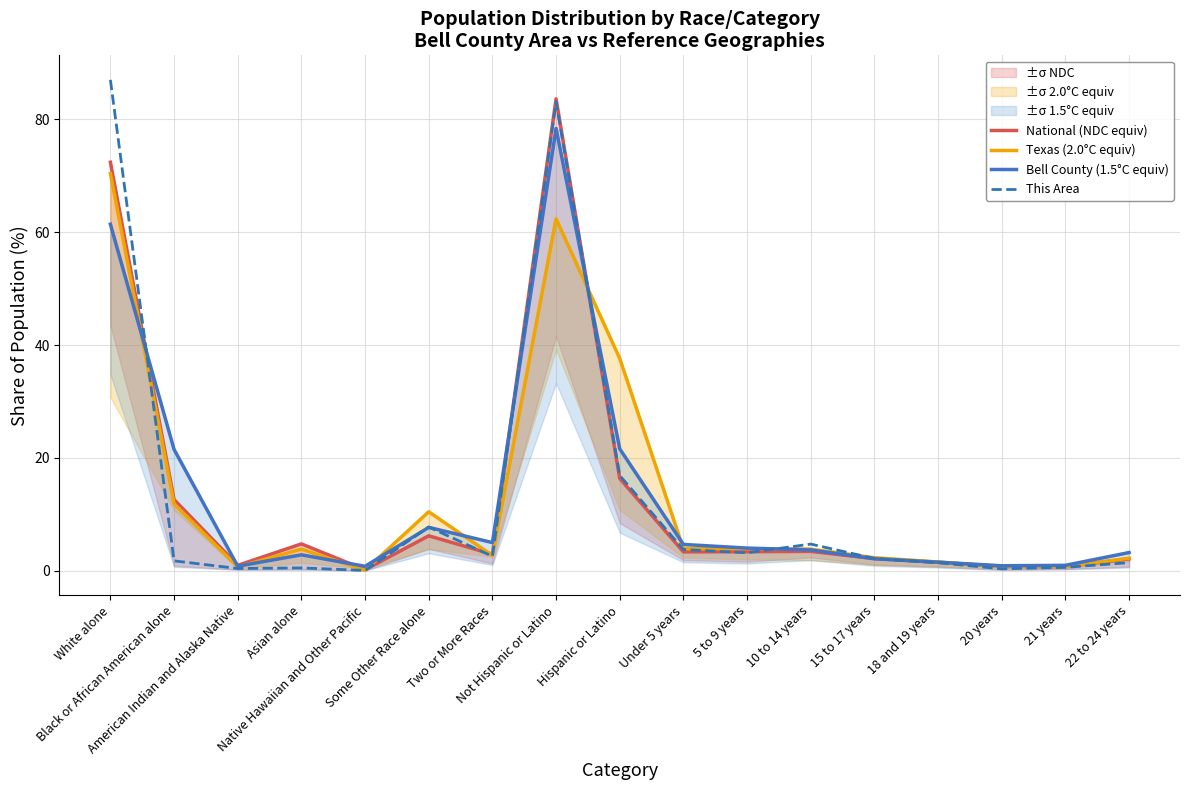

The National (NDC equiv) series shows 1.3 at 20 years. True or false?

False